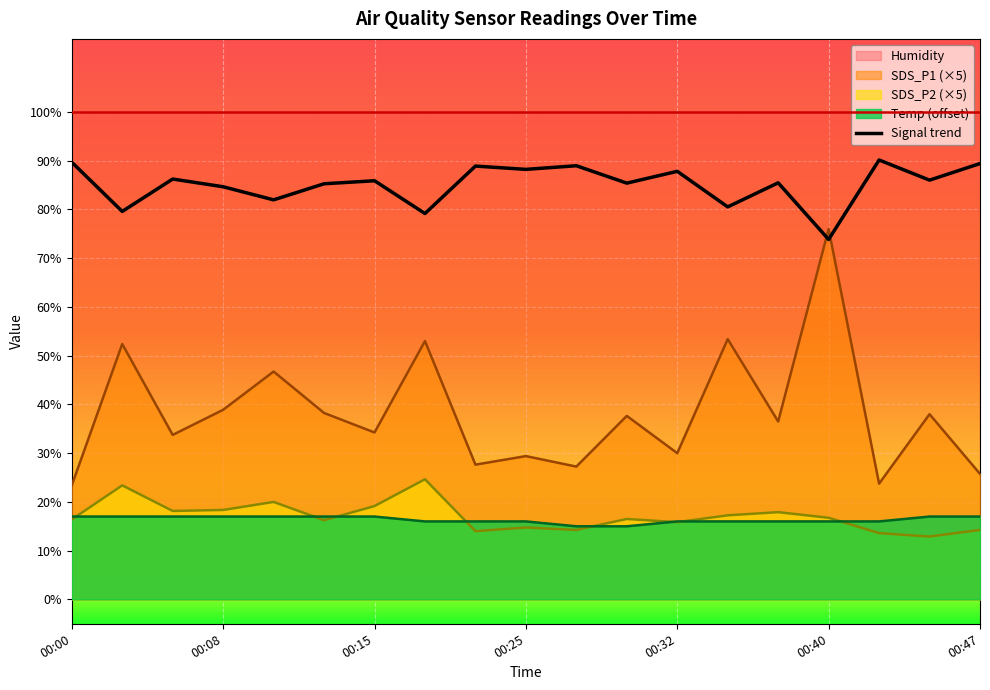

What is the average value?

85.1